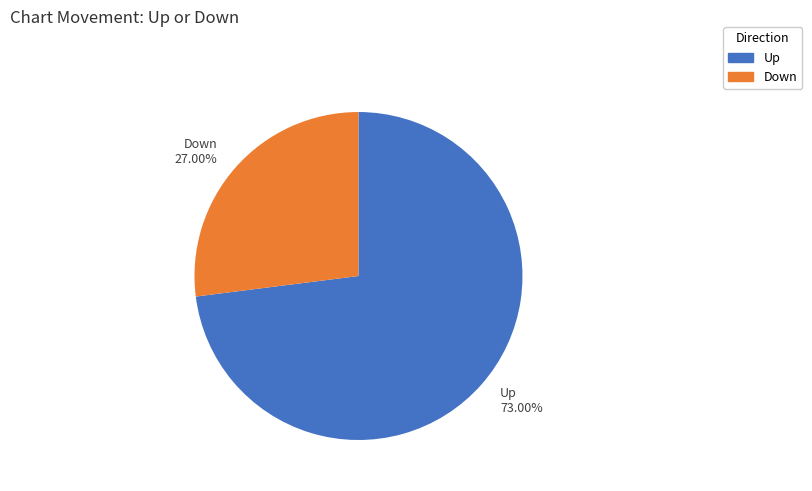

Is the sum of Down 27.00% and Up 73.00% greater than half?

Yes